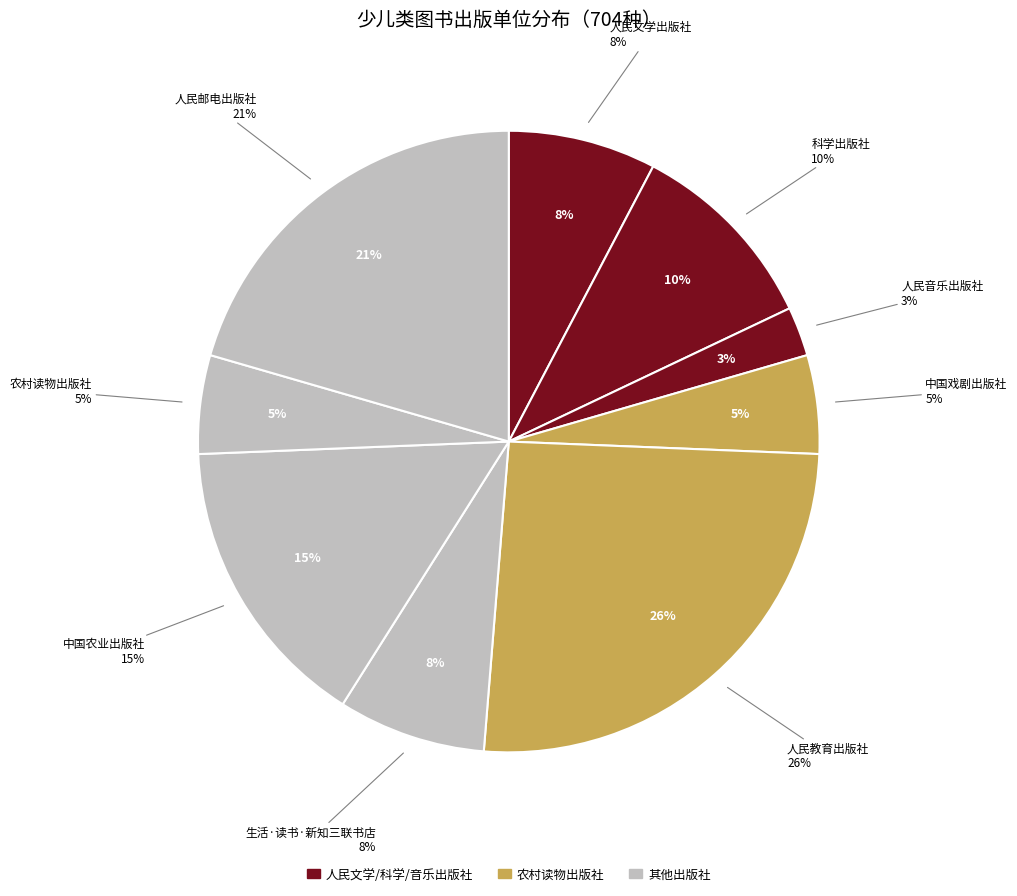

The 农村读物出版社 slice represents 13% of the pie. True or false?

False